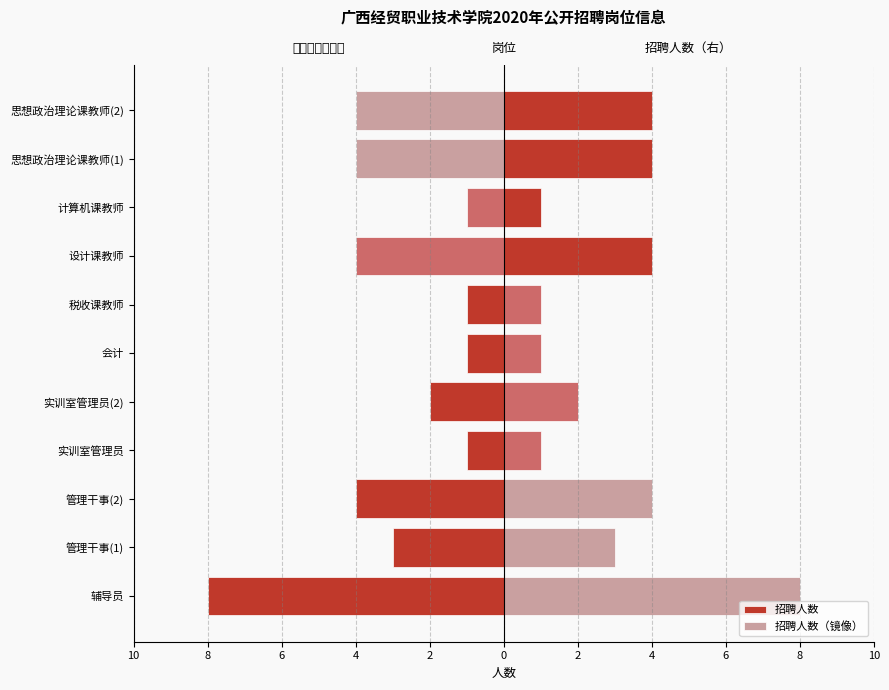

Rank the series at 管理干事(2) from highest to lowest value.

招聘人数（镜像）, 招聘人数